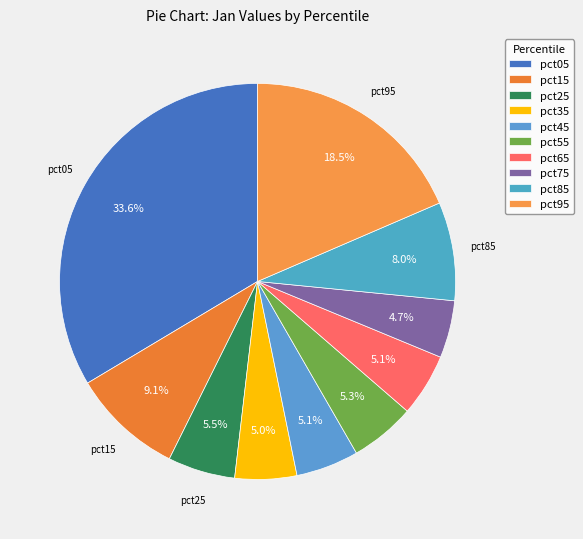

To the nearest percent, what is the combined percentage of pct85 and pct25?

14%